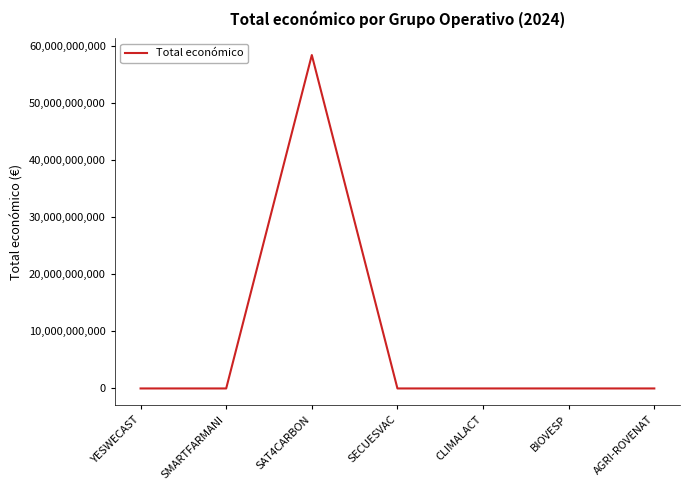

Which category has the highest value across all series?

SAT4CARBON